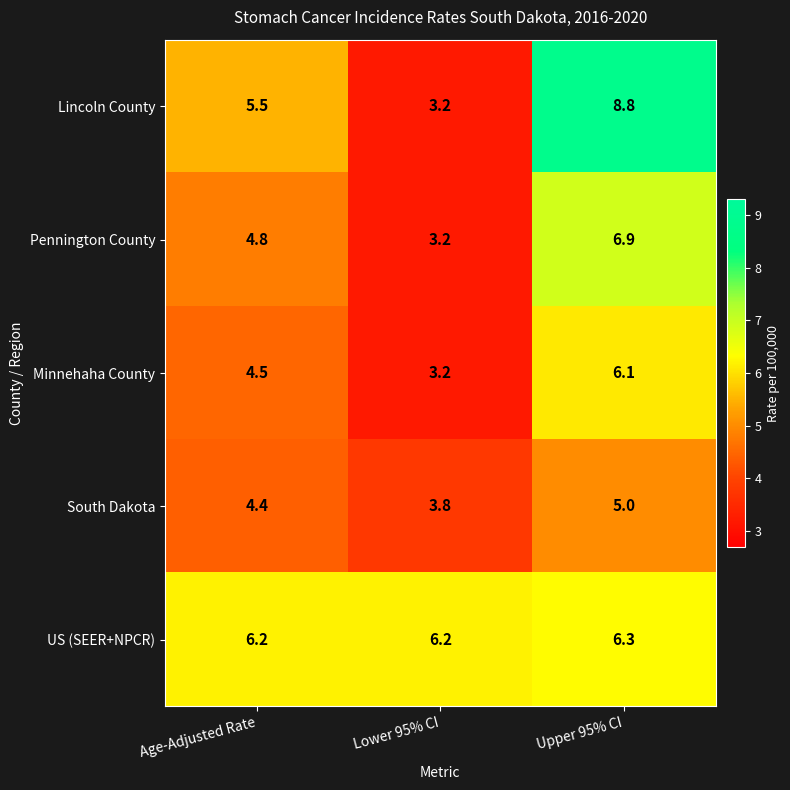

Which series has the widest spread of values?

Lincoln County